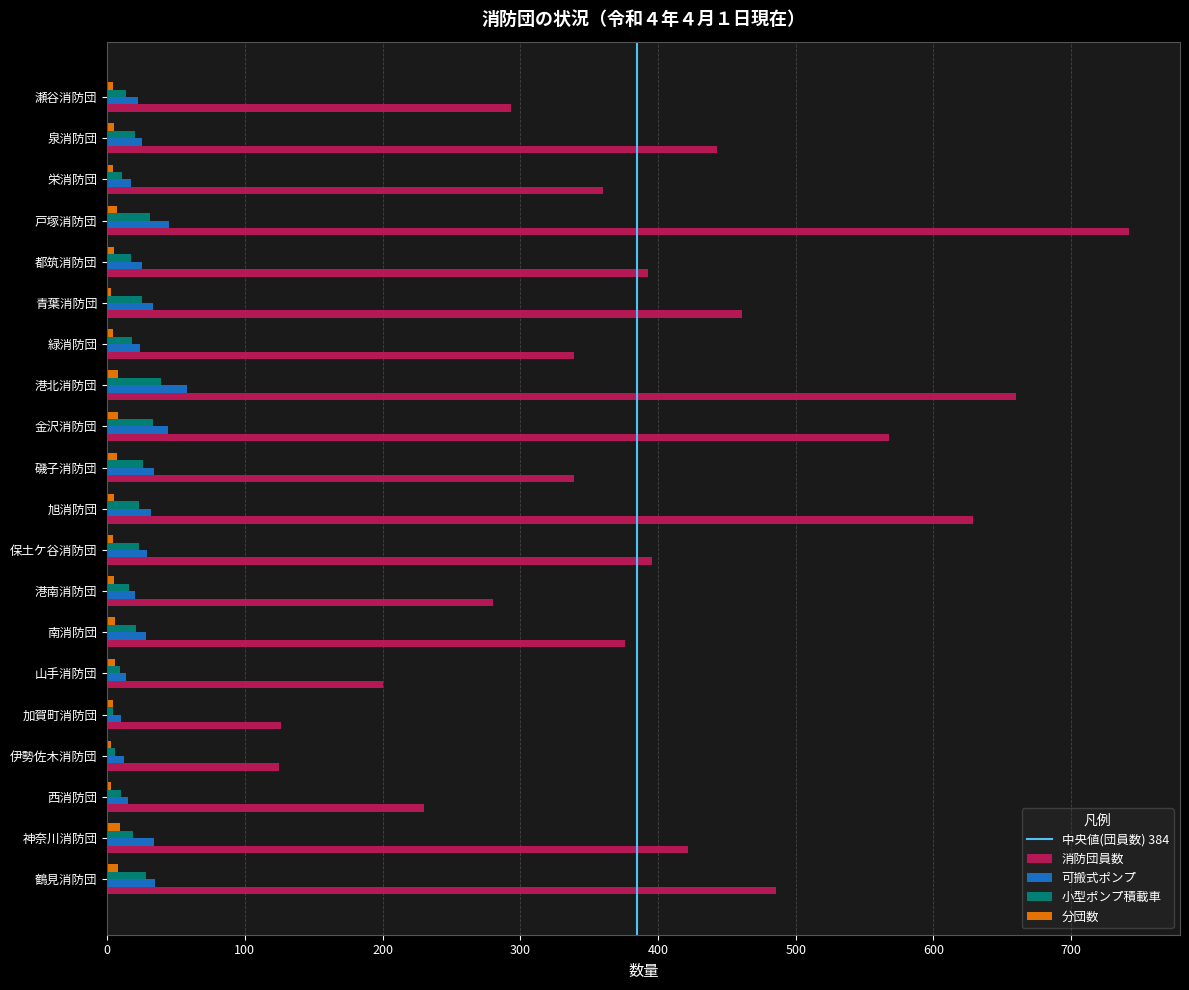

What is the difference between the second highest and second lowest values in the 消防団員数 series?

534